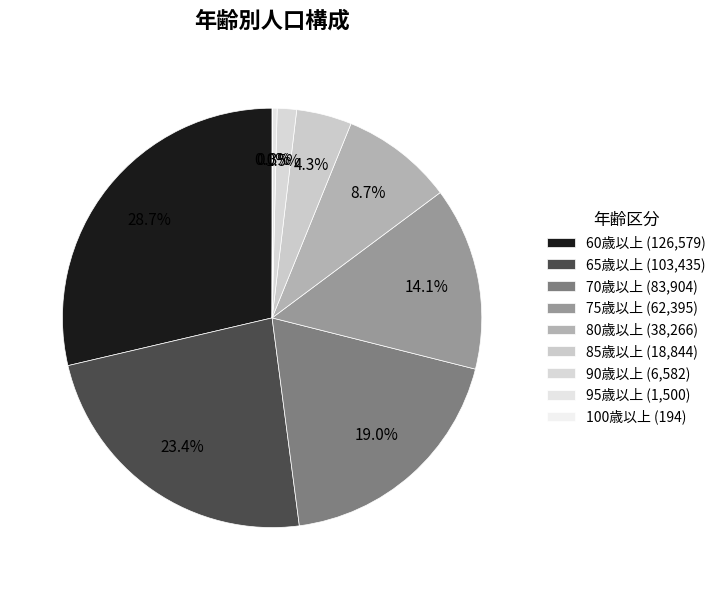

What is the smallest slice in the pie chart?

100歳以上